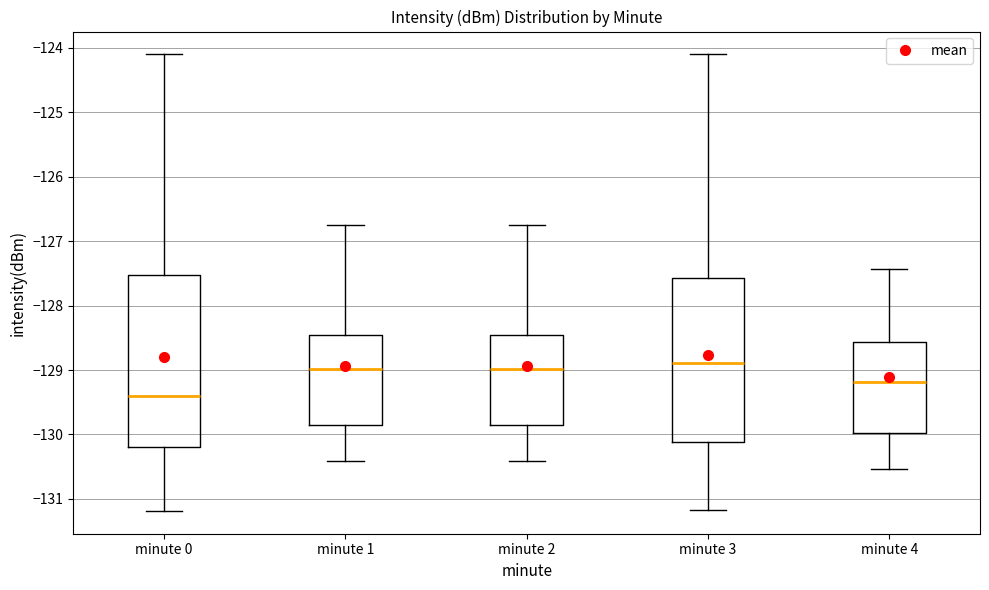

Reading left to right, transcribe this box plot: for each box, give where its median line is, the range the box spans, and where its two whiskers end, as read against the y-axis. The values are not printed on the chart, so give them approximately, as read against the axis.

minute 0: median -129.4, box -130.2 to -127.5, whiskers -131.2 to -124.1
minute 1: median -129.0, box -129.8 to -128.4, whiskers -130.4 to -126.7
minute 2: median -129.0, box -129.8 to -128.4, whiskers -130.4 to -126.7
minute 3: median -128.9, box -130.1 to -127.6, whiskers -131.2 to -124.1
minute 4: median -129.2, box -130.0 to -128.6, whiskers -130.5 to -127.4